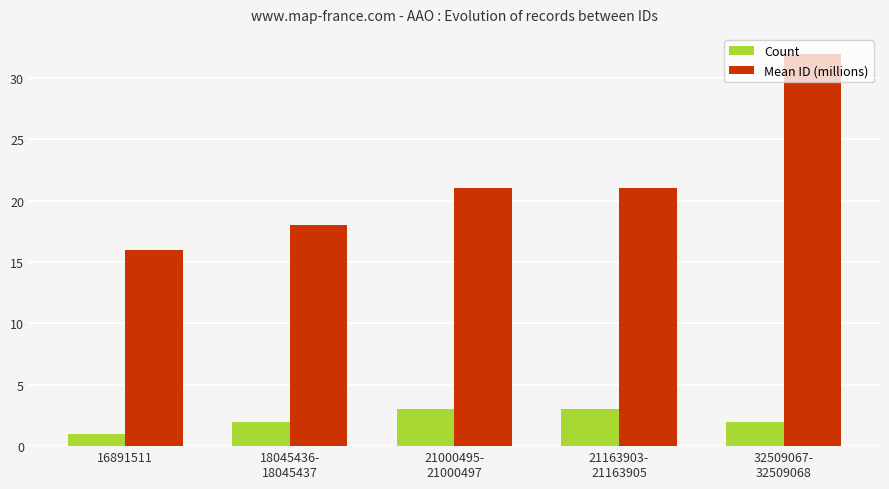

Which label corresponds to the smallest value in the chart?

16891511